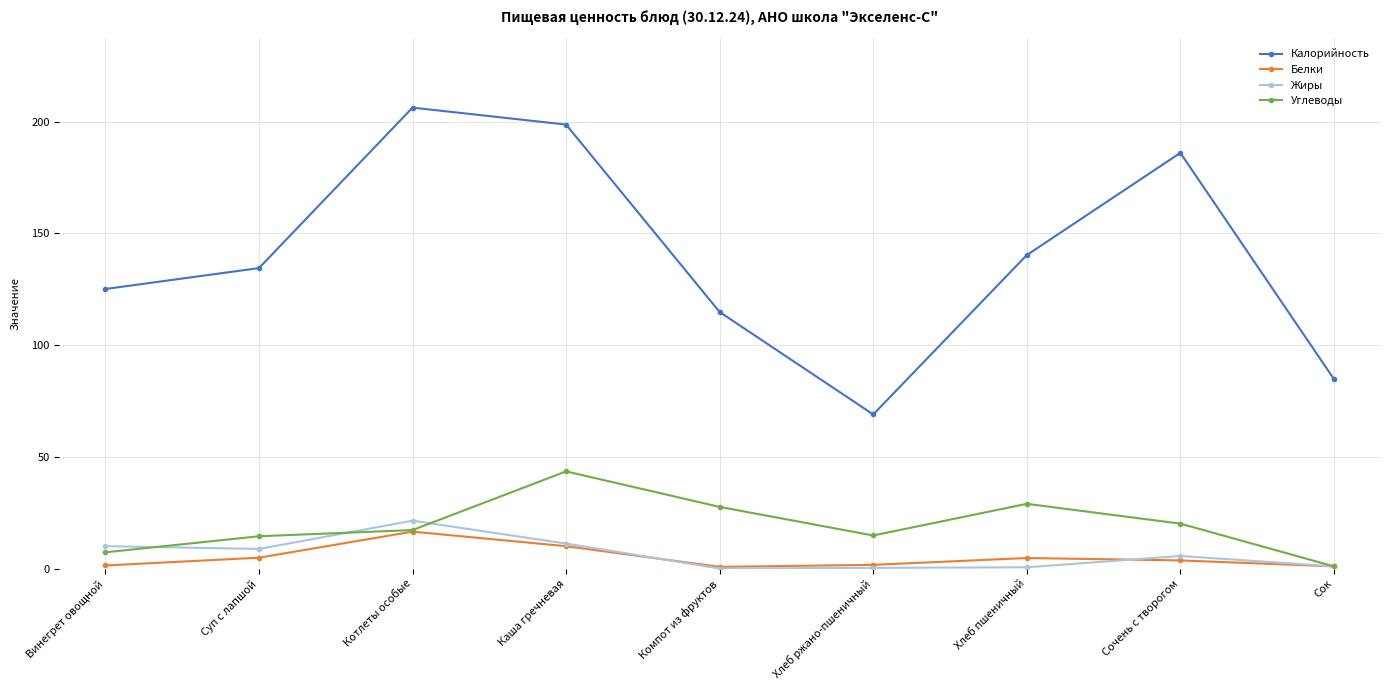

What is the difference between the second highest and second lowest values in the Калорийность series?

113.9